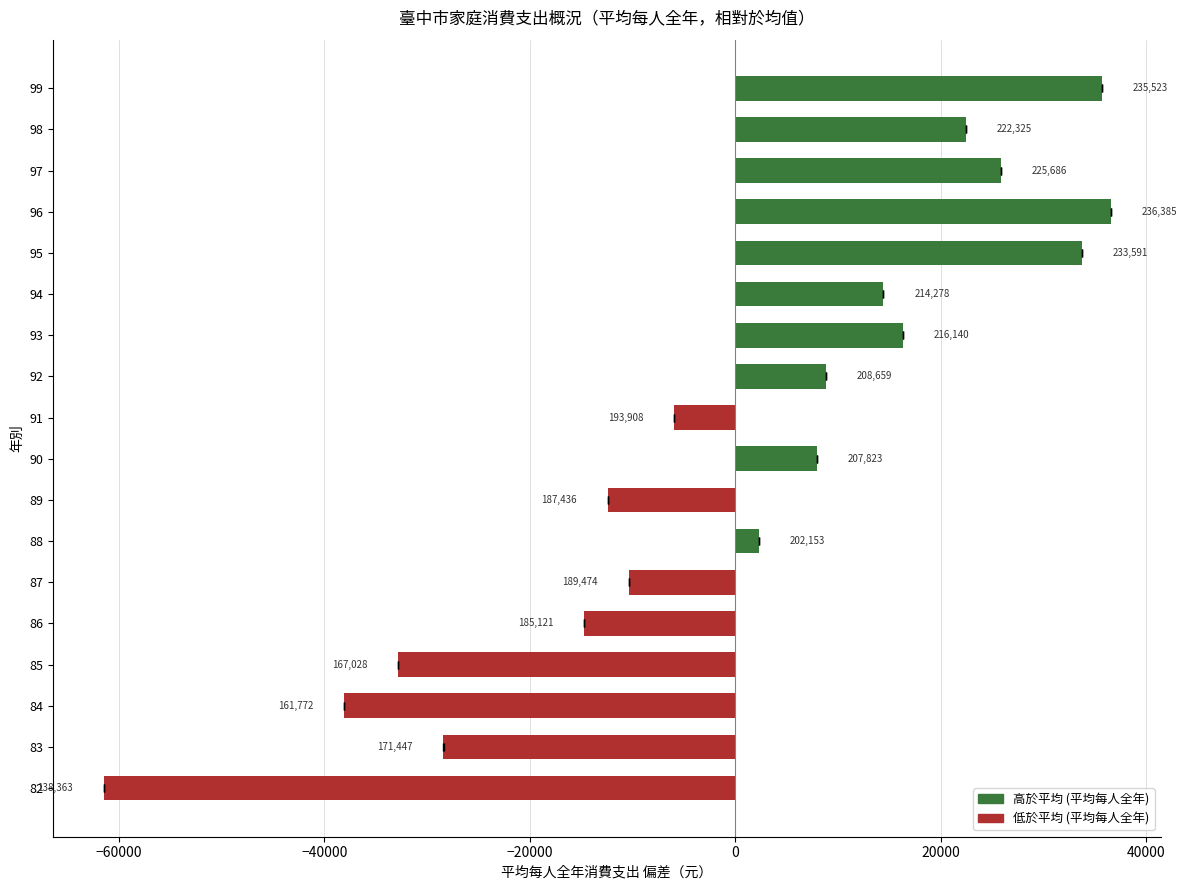

True or false: the data shows 8819.6 at 92.

True